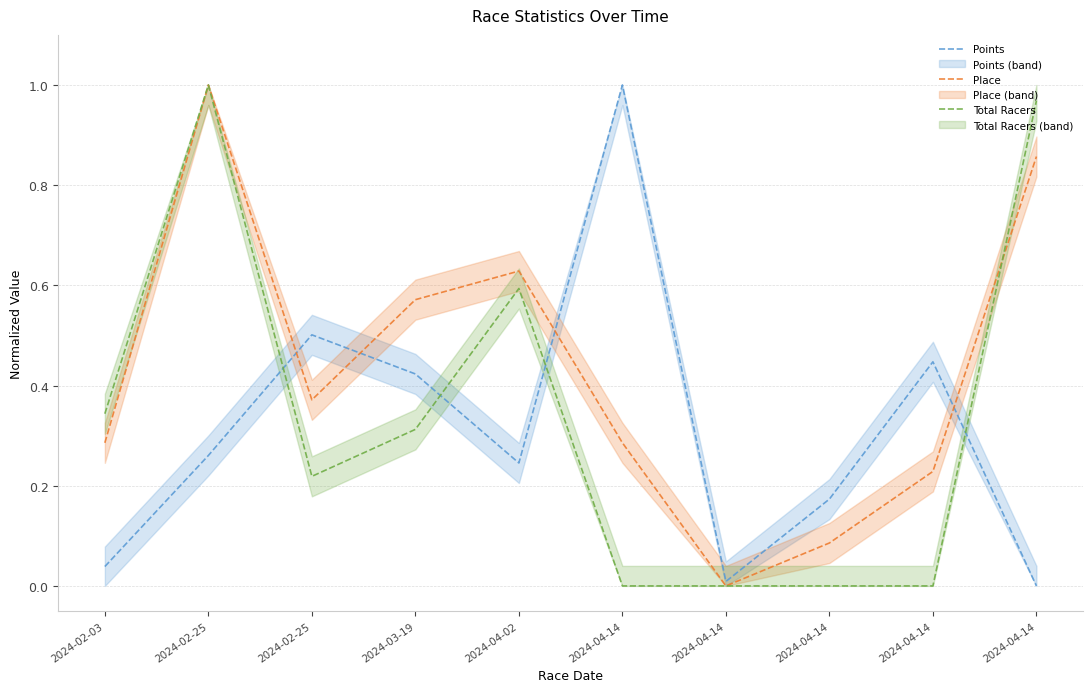

What is the average value of the Points series?

0.3